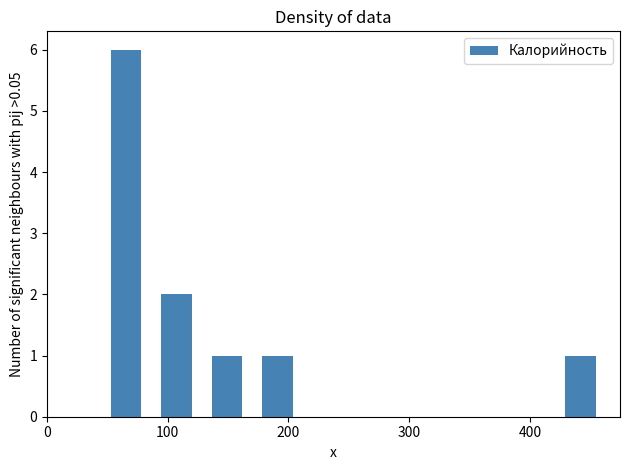

Over which range of the x-axis is the bar tallest?

40 to 90